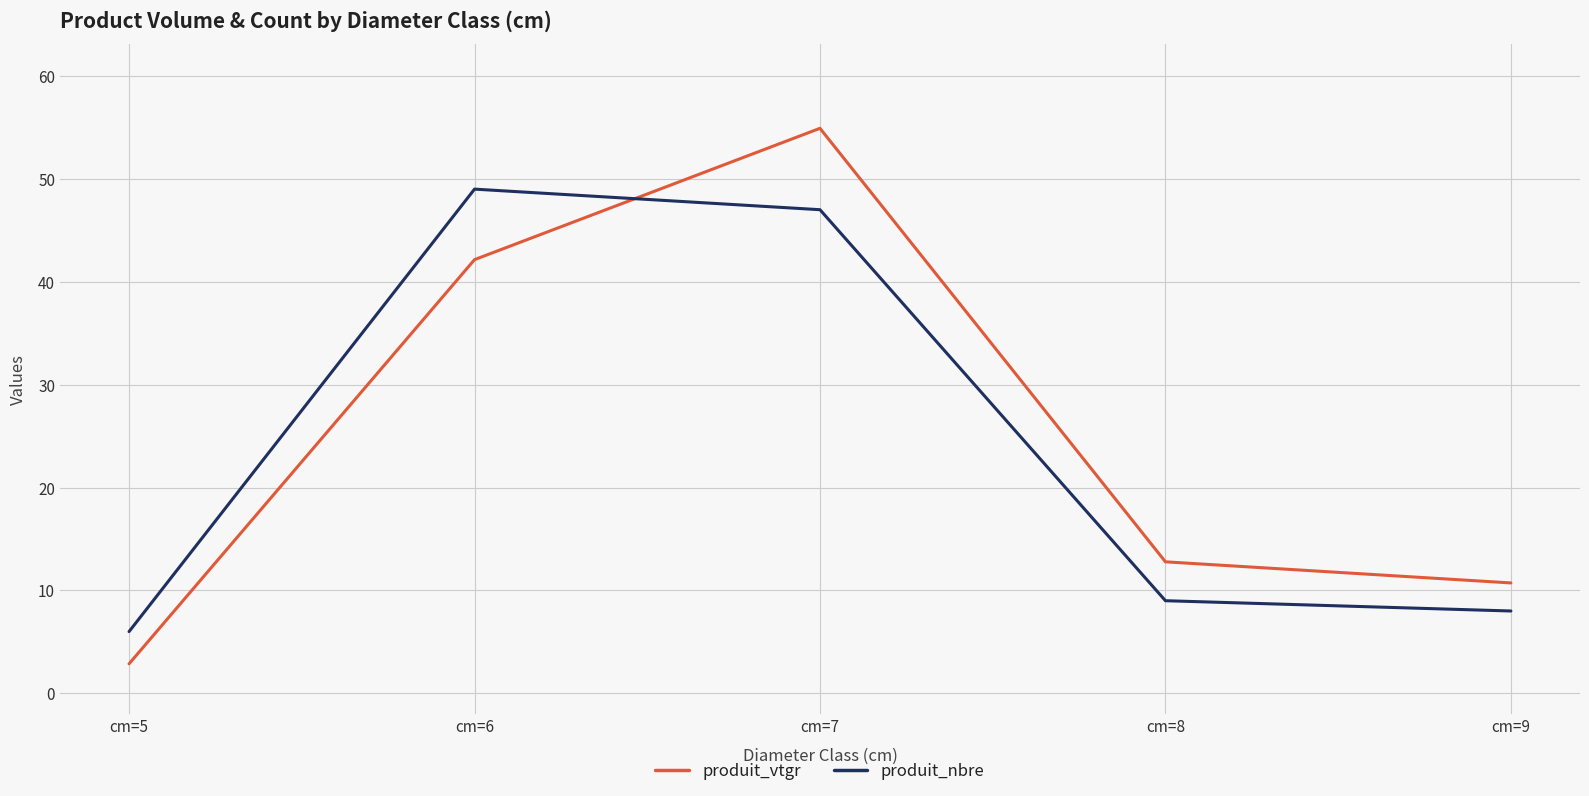

Reading left to right, transcribe all the data shown in this chart.

produit_vtgr: 2.9	42.1	54.9	12.8	10.7
produit_nbre: 6.0	49.0	47.0	9.0	8.0